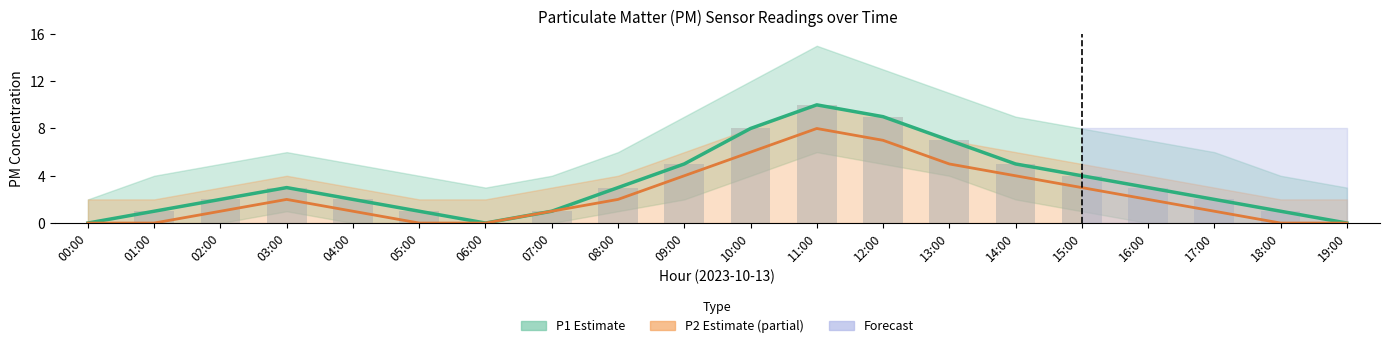

Count the P1 (Estimate) values in the range 1 to 5.

13